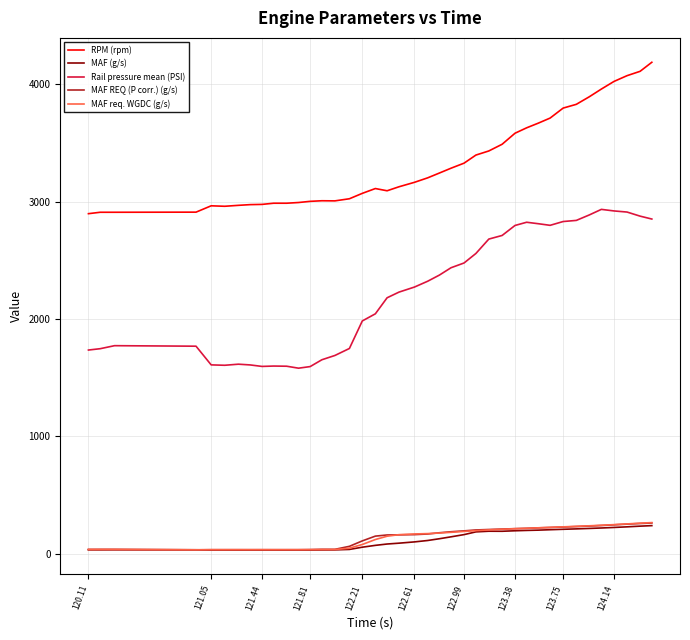

What is the greatest value displayed?

4186.0